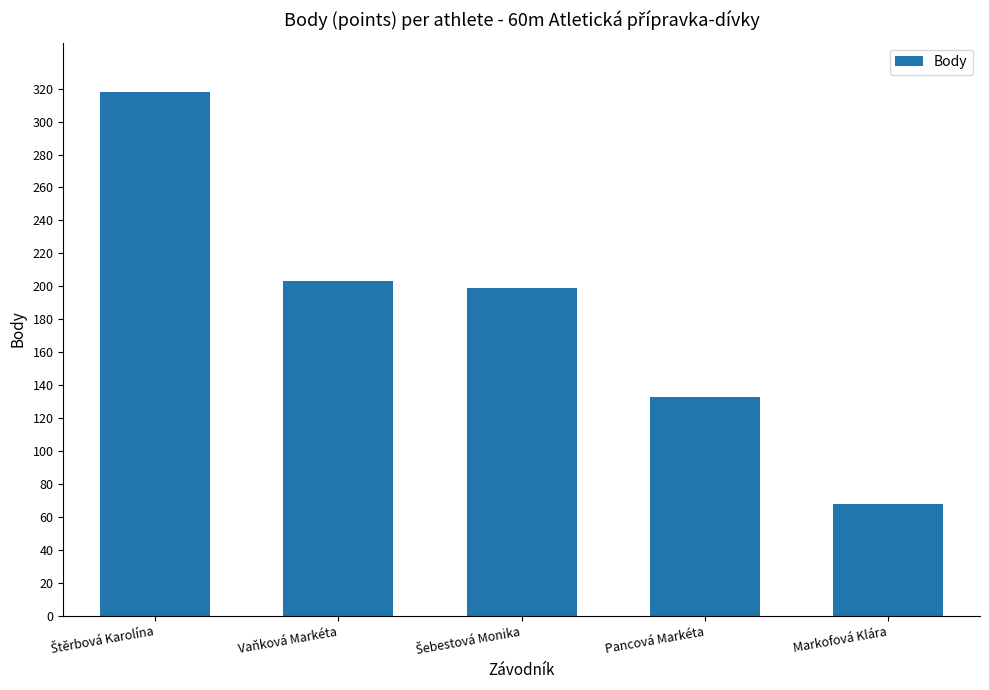

What is the sum of the values at Markofová Klára and Pancová Markéta?

201